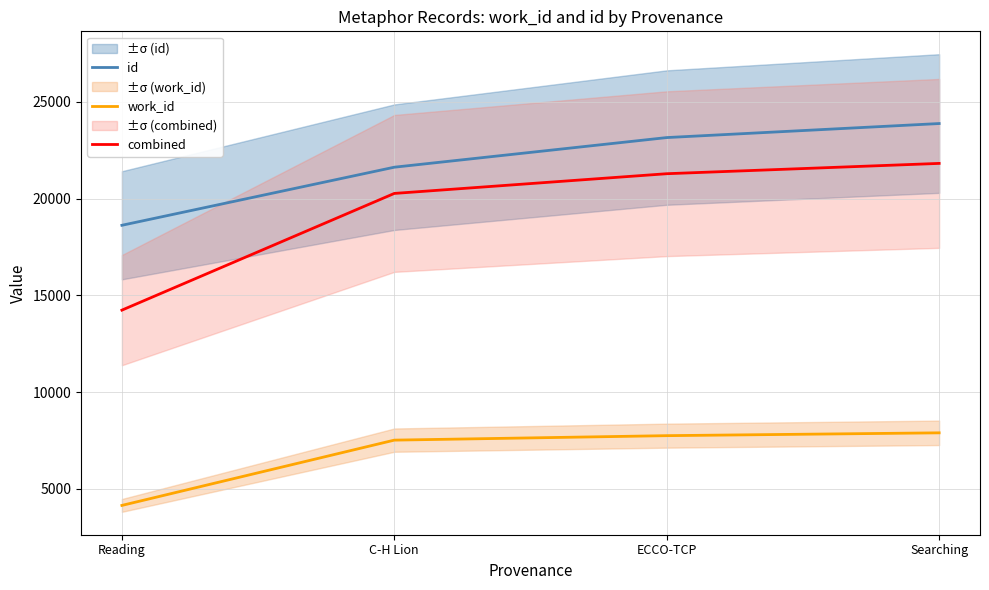

Rank the categories by combined value from highest to lowest.

Searching, ECCO-TCP, C-H Lion, Reading